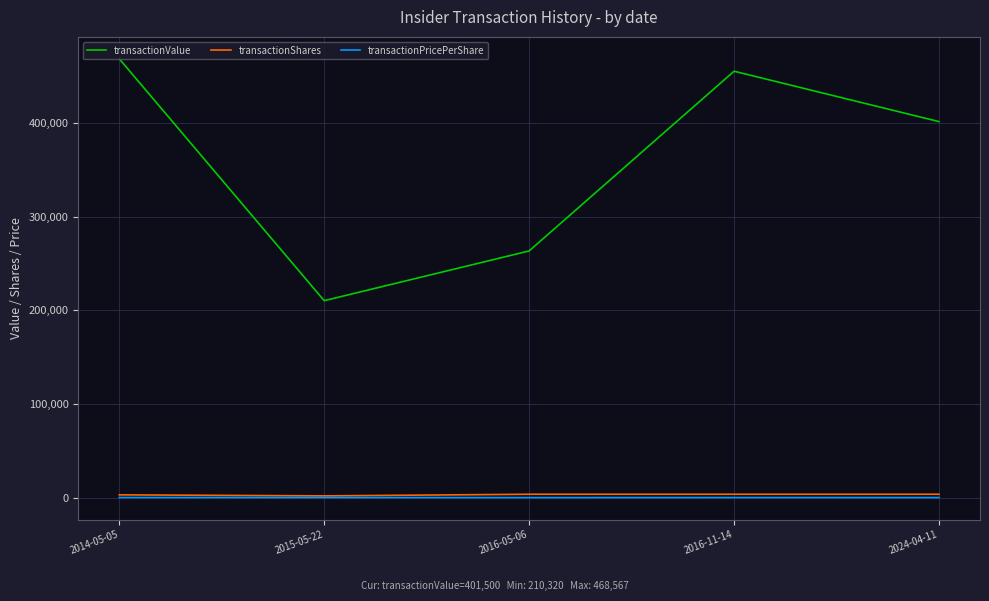

Which series has the largest total across all categories?

transactionValue